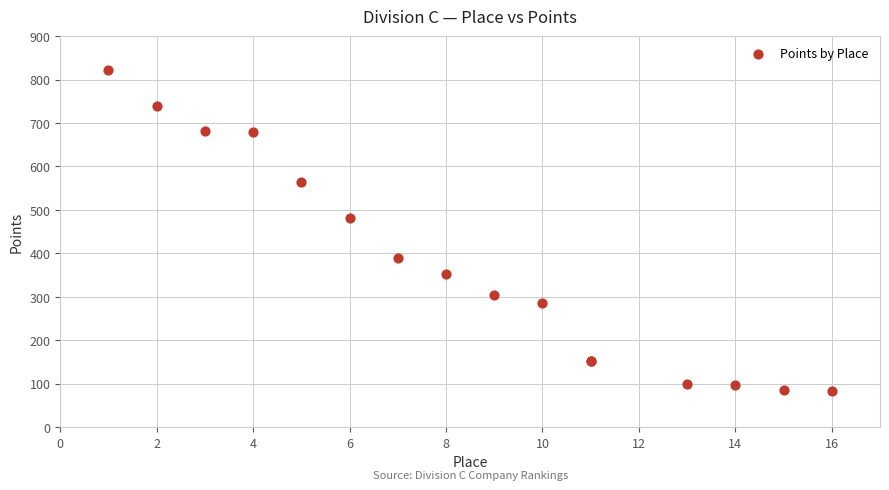

What Y value in the scatter plot is closest to 453?

482.5